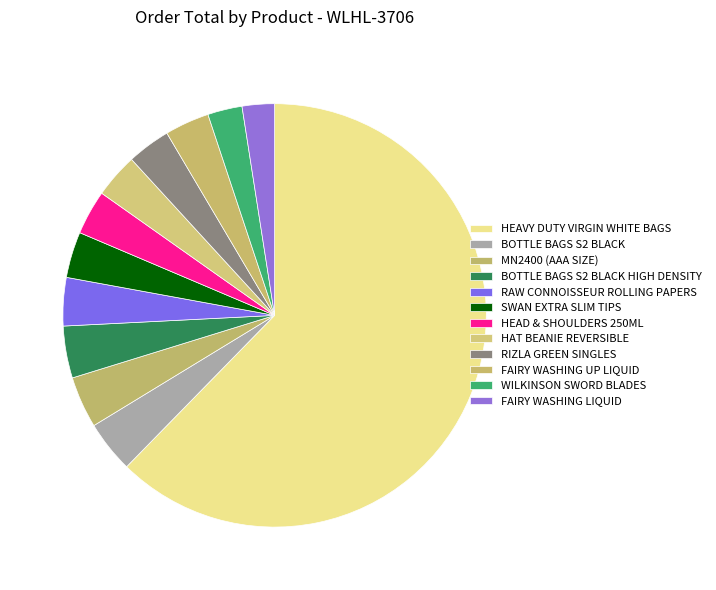

To the nearest percent, what portion does RIZLA GREEN SINGLES represent?

3%